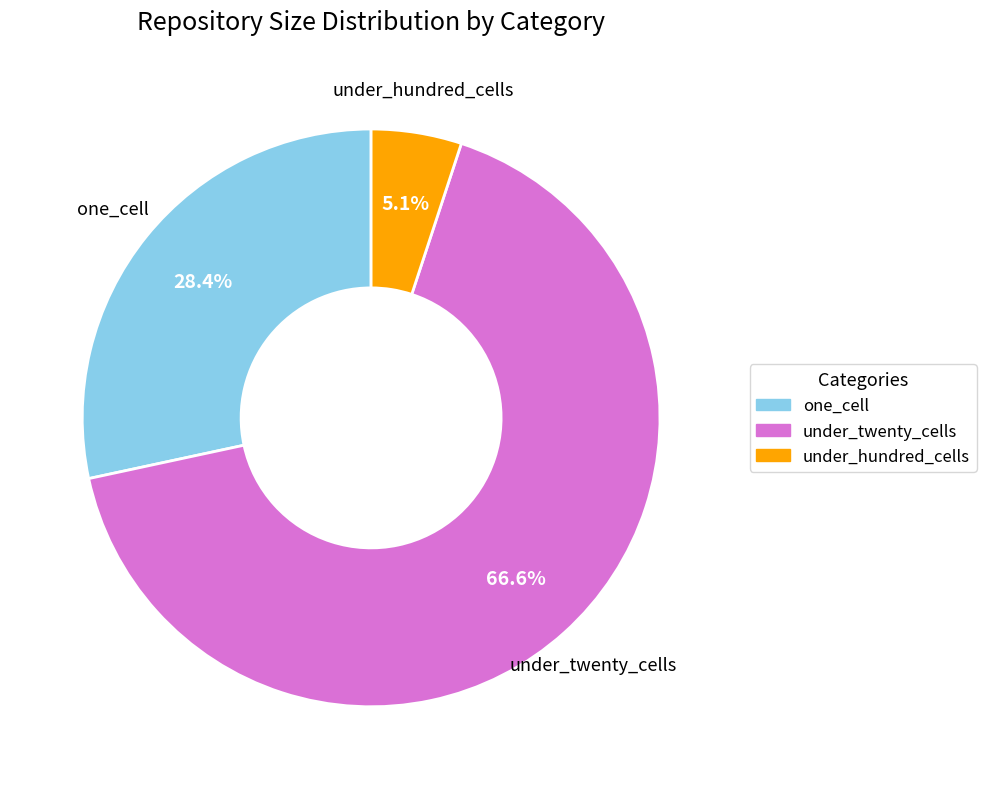

Which has a higher value, under_hundred_cells or one_cell?

one_cell